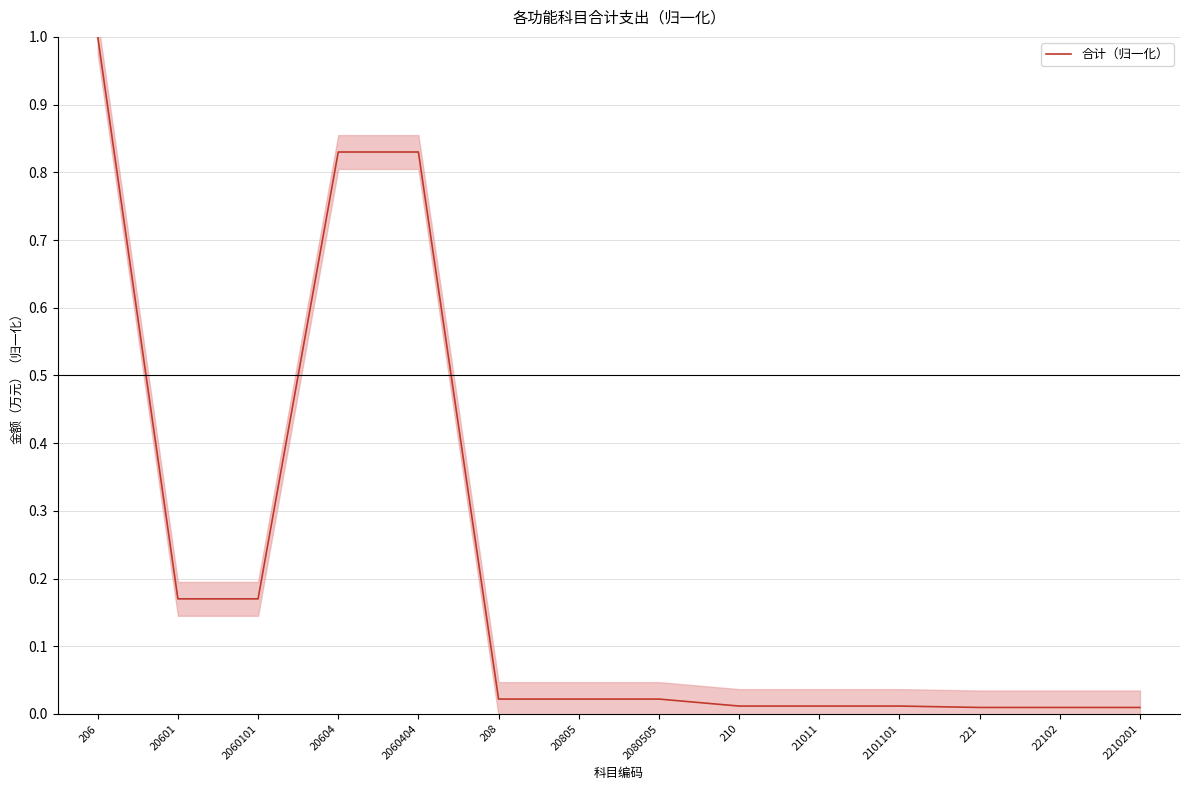

Is it true that the value at 20604 is 0.8?

True